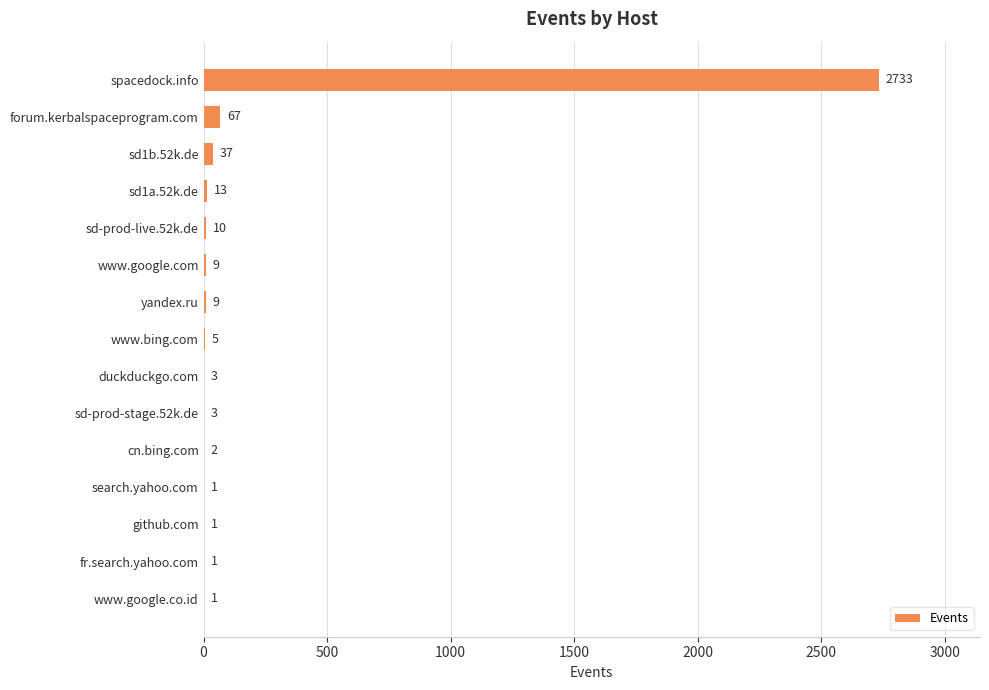

What is the sum of all values?

2895